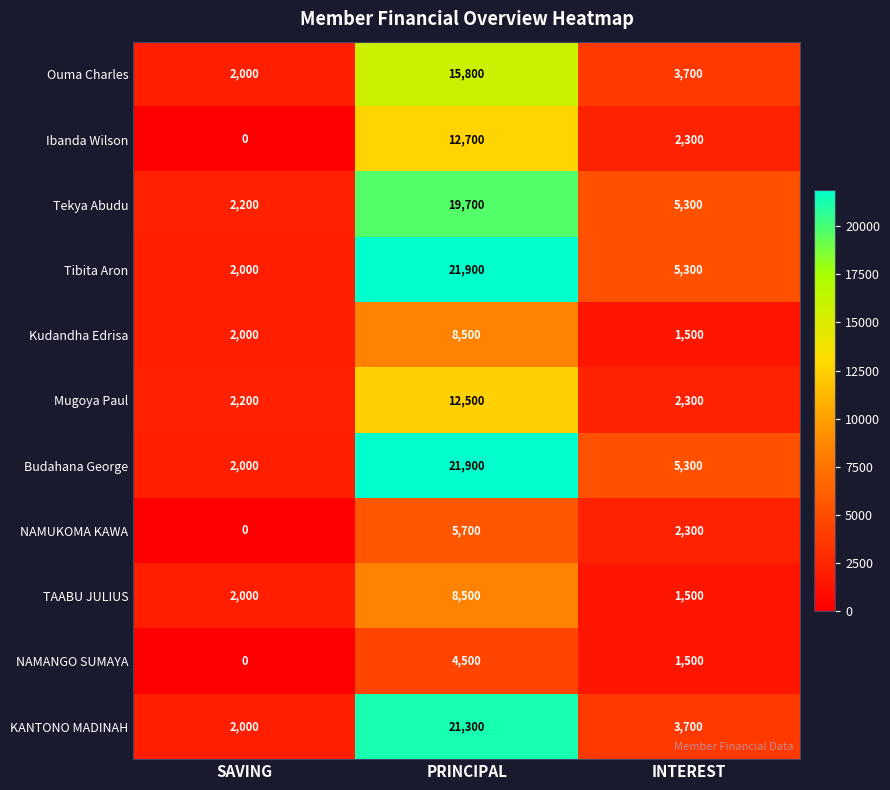

Between PRINCIPAL and INTEREST, which series saw the biggest shift?

KANTONO MADINAH